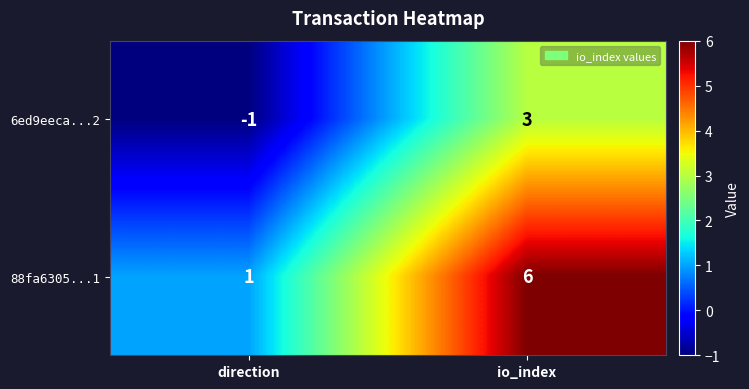

List the series in order of their overall mean, lowest first.

6ed9eeca...2, 88fa6305...1